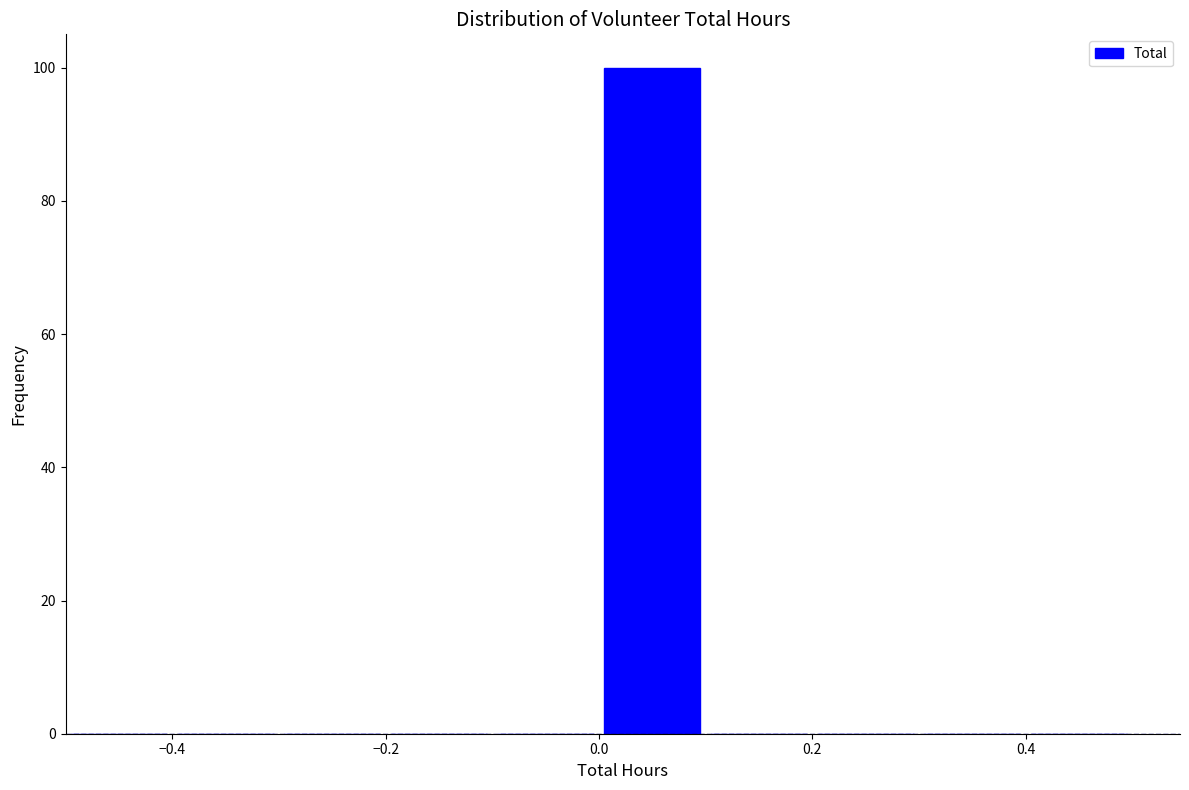

How tall is the bar that spans 0.0 to 0.1 on the x-axis? The values are not printed on the chart, so give them approximately, as read against the axis.

100